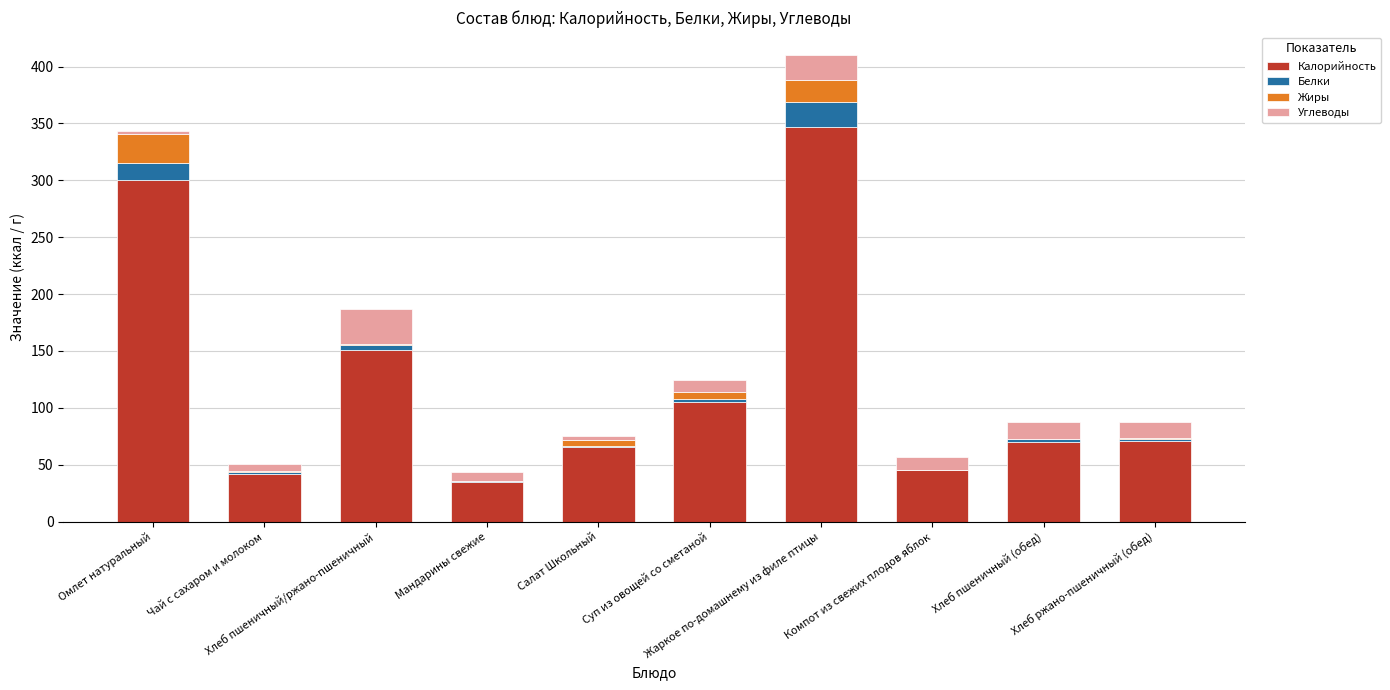

What is the sum of all Калорийность values?

1232.2